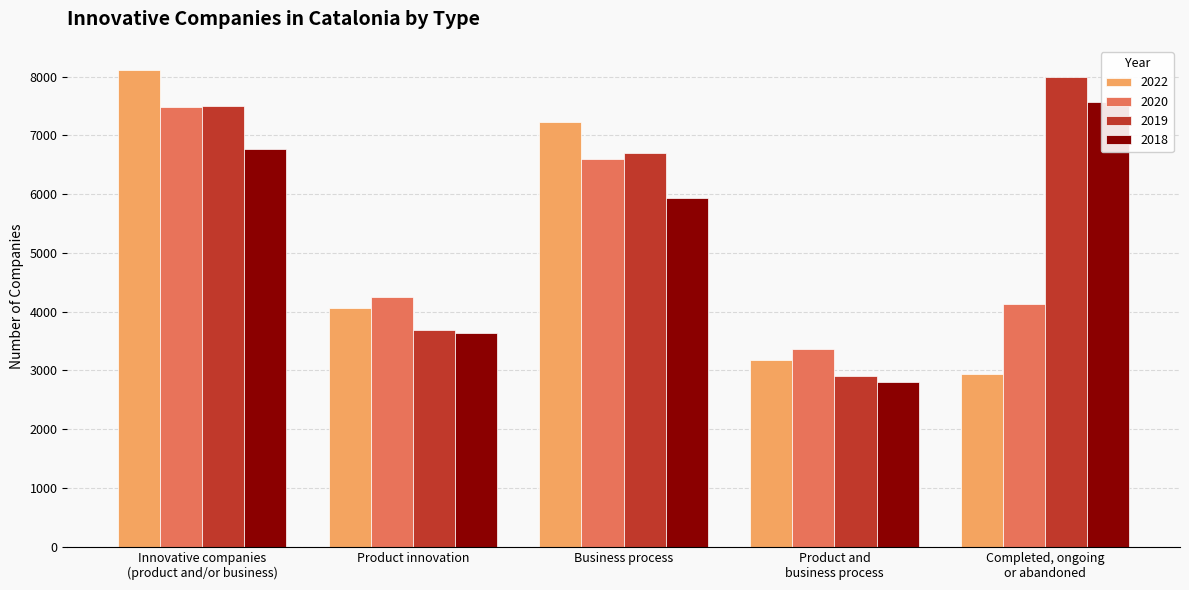

The value of 2020 at Completed, ongoing
or abandoned is 4131. True or false?

True